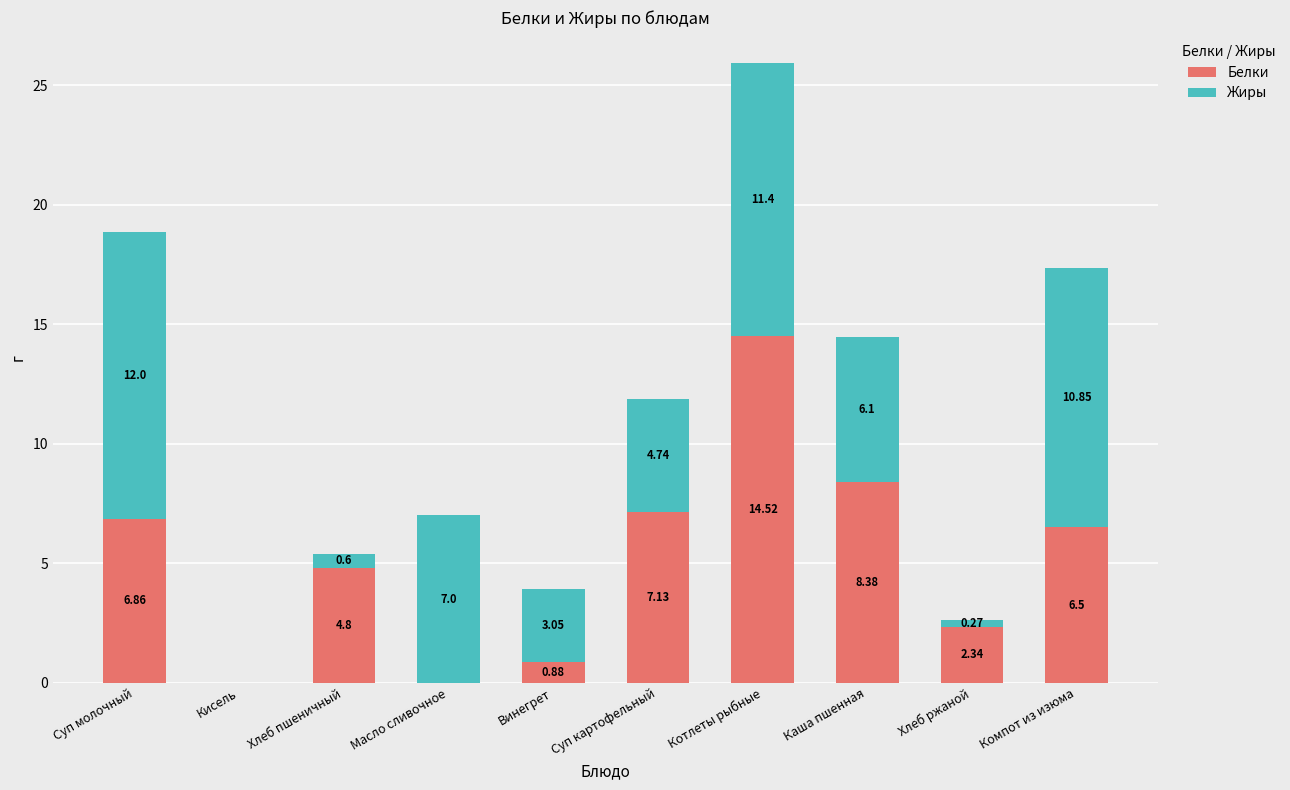

At which label does Белки first exceed 6?

Суп молочный